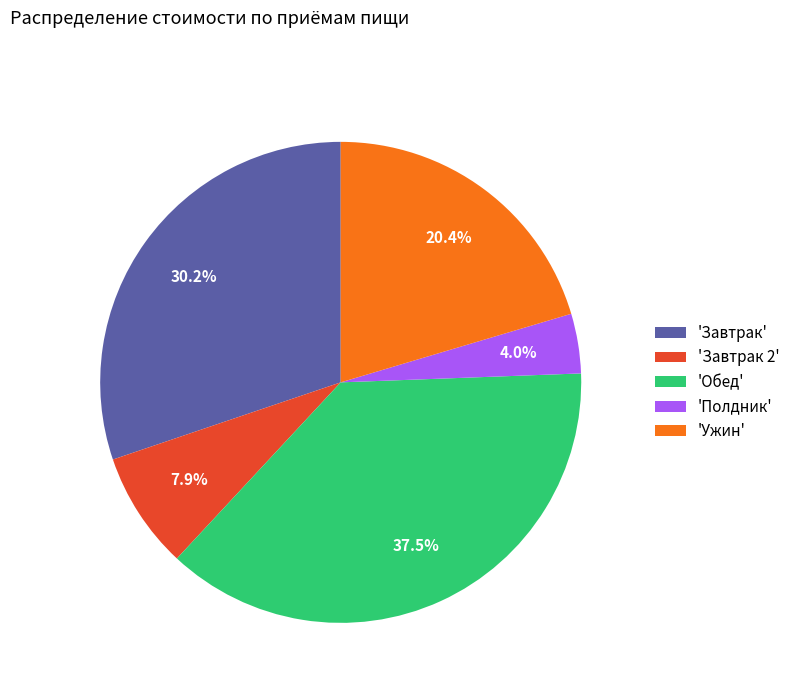

Rank the categories by value from lowest to highest.

'Полдник', 'Завтрак 2', 'Ужин', 'Завтрак', 'Обед'